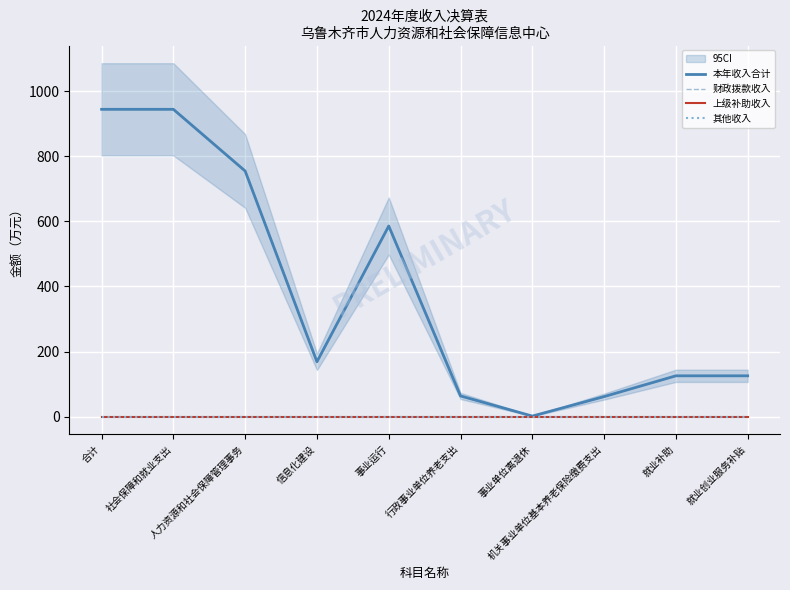

How many categories are shown in the chart?

10